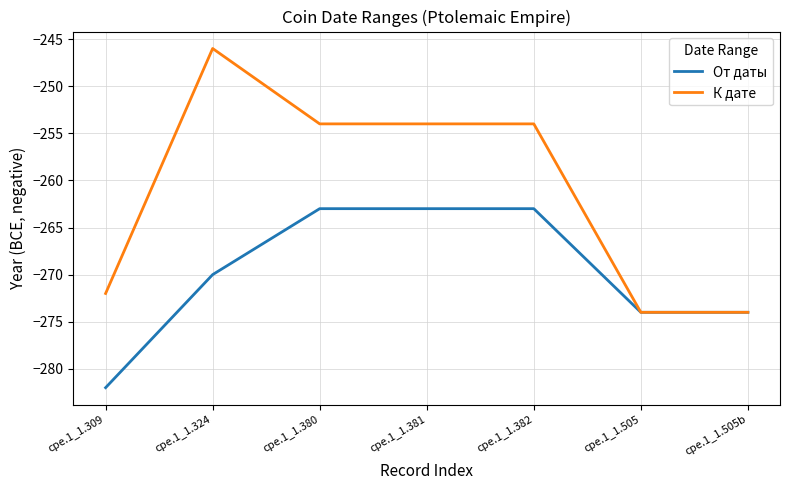

Reading left to right, what are all the values shown in this chart?

От даты: cpe.1_1.309=-282	cpe.1_1.324=-270	cpe.1_1.380=-263	cpe.1_1.381=-263	cpe.1_1.382=-263	cpe.1_1.505=-274	cpe.1_1.505b=-274
К дате: cpe.1_1.309=-272	cpe.1_1.324=-246	cpe.1_1.380=-254	cpe.1_1.381=-254	cpe.1_1.382=-254	cpe.1_1.505=-274	cpe.1_1.505b=-274